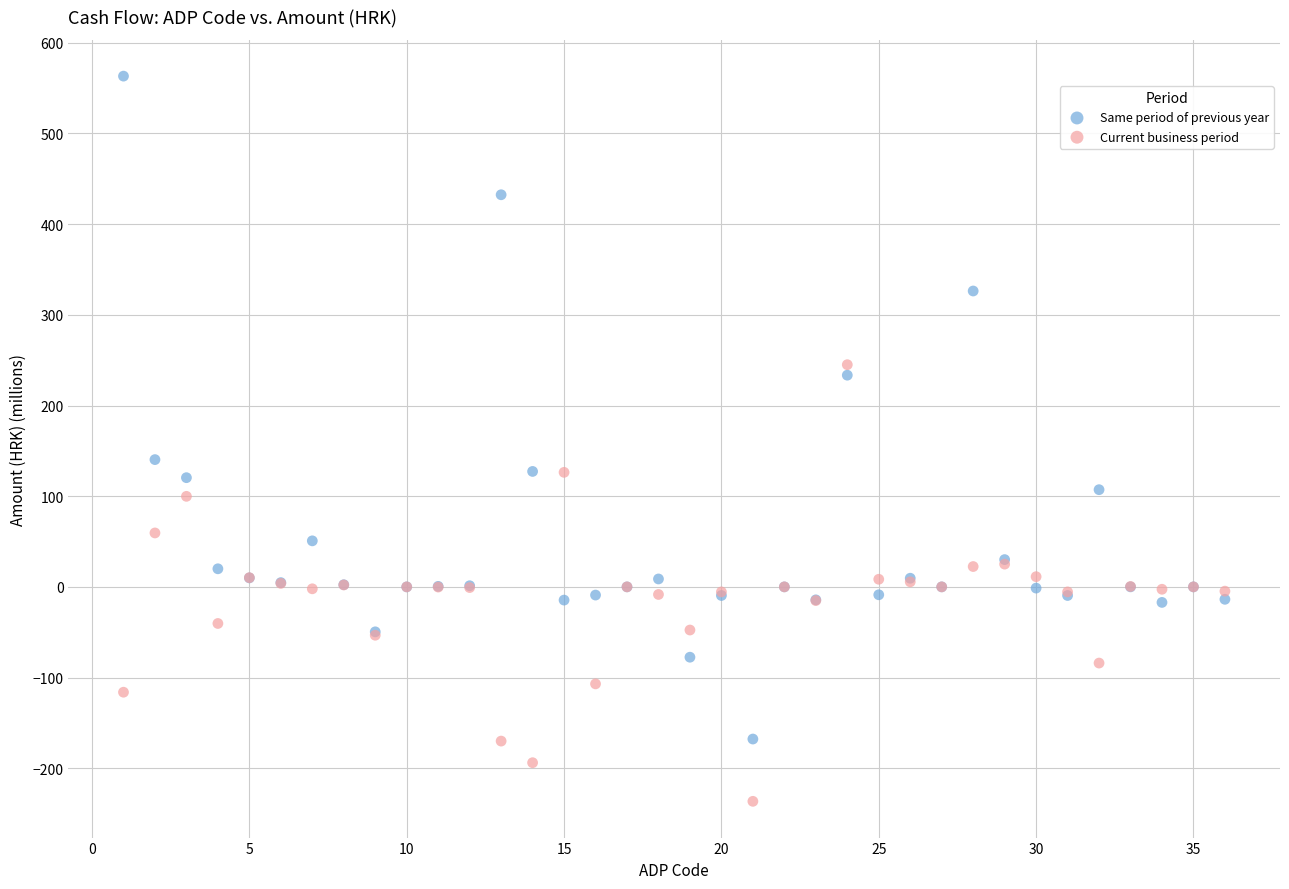

Across all series, what Y value is closest to 163?

140.3